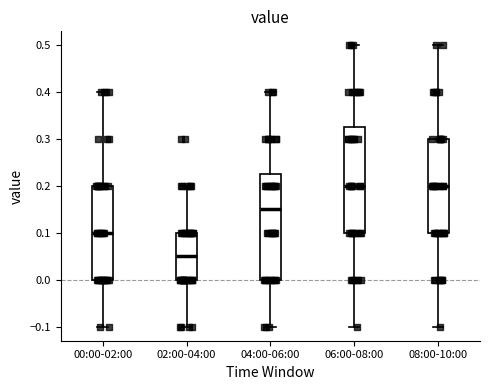

Where is the lower edge of the box for 02:00-04:00 on the y-axis? The values are not printed on the chart, so give them approximately, as read against the axis.

0.00